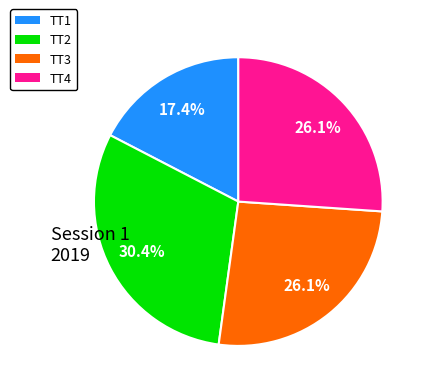

The TT1 slice represents 17% of the pie. True or false?

True